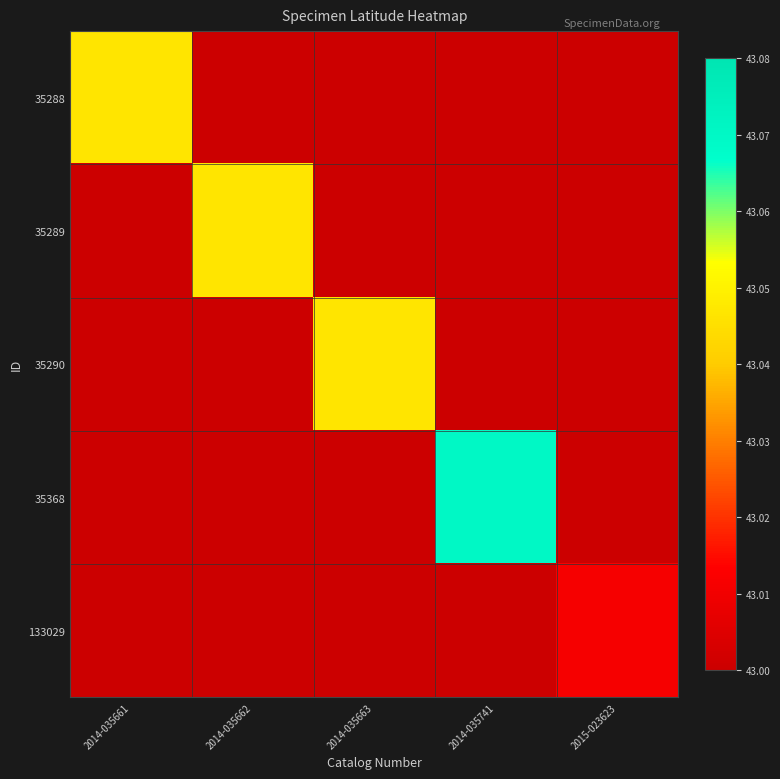

What is the difference between the highest and lowest values at 2014-035663?

43.0